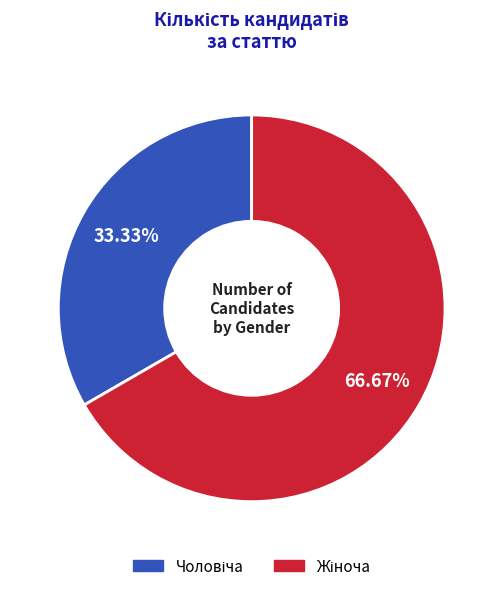

How many segments does this pie chart have?

2